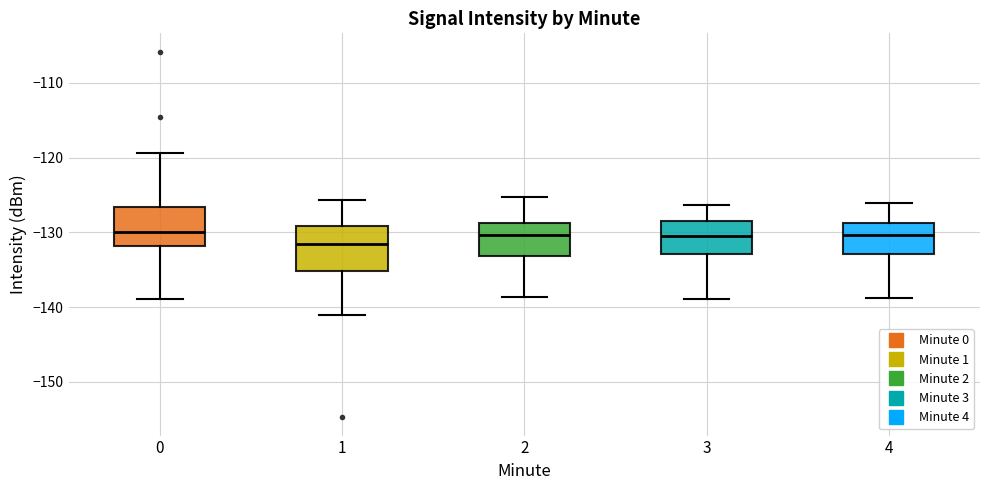

Reading left to right, read every box against the y-axis: the position of its median line, the range the box covers, and the ends of its whiskers. The values are not printed on the chart, so give them approximately, as read against the axis.

0: median -130, box -132 to -127, whiskers -139 to -119
1: median -132, box -135 to -129, whiskers -141 to -126
2: median -130, box -133 to -129, whiskers -139 to -125
3: median -130, box -133 to -128, whiskers -139 to -126
4: median -130, box -133 to -129, whiskers -139 to -126